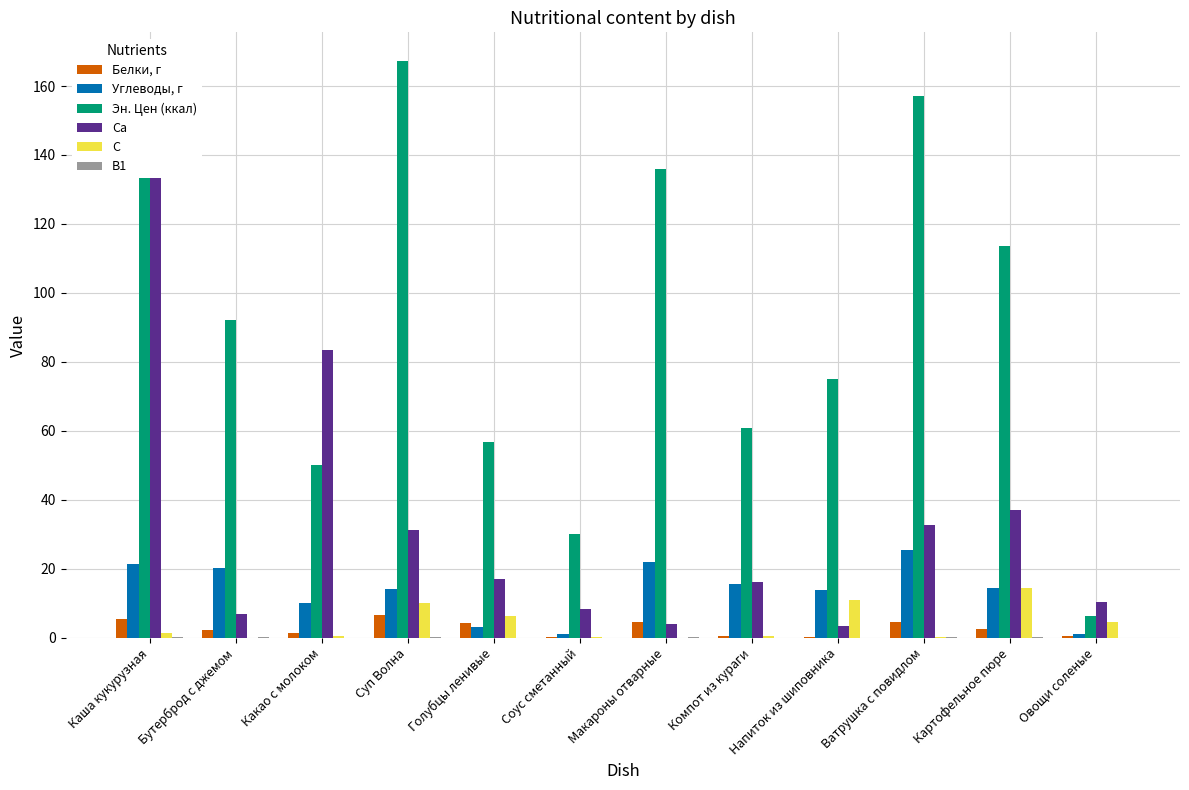

What is the sum of the Углеводы, г values at Картофельное пюре and Ватрушка с повидлом?

39.8